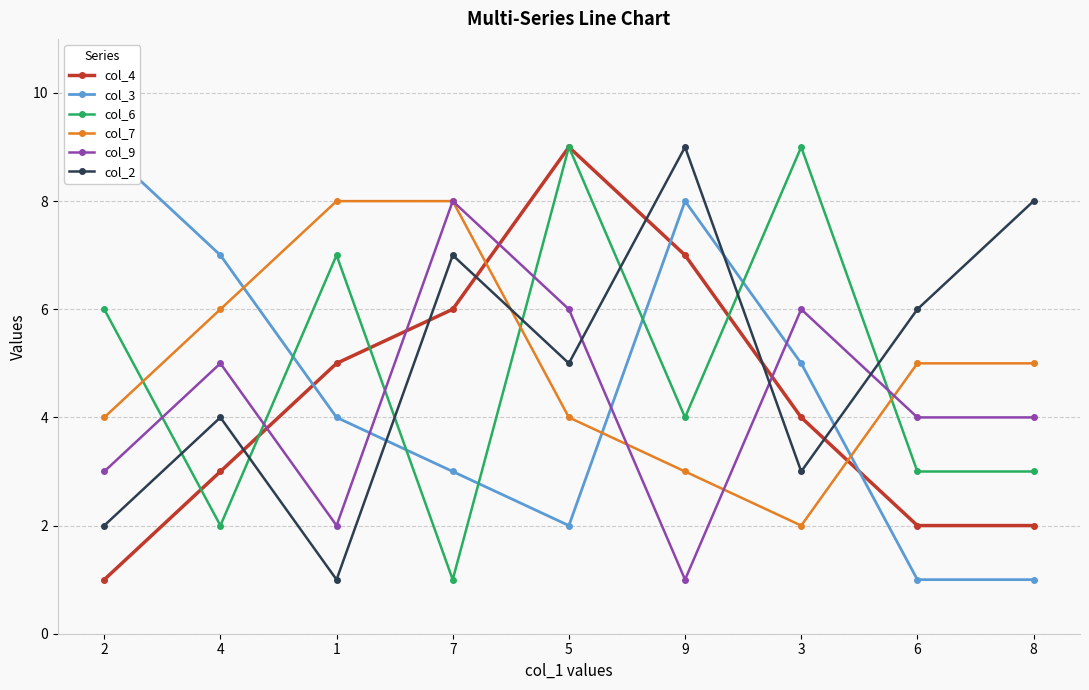

True or false: col_6 and col_4 cross at least once.

True